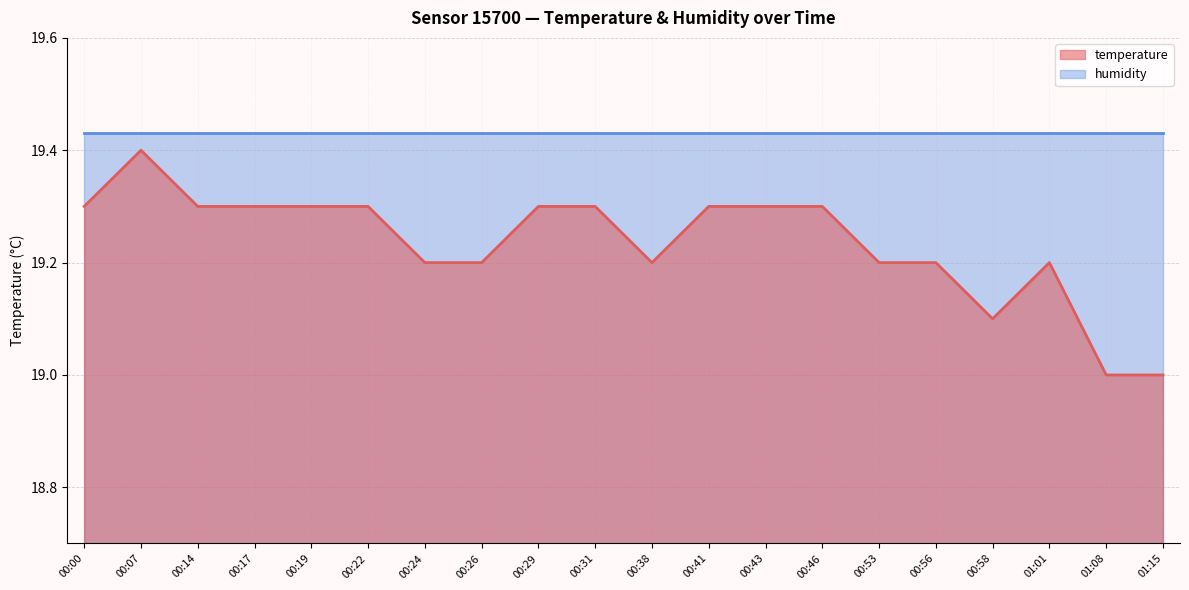

How many interior local peaks (higher than both neighbors) does the data have?

2